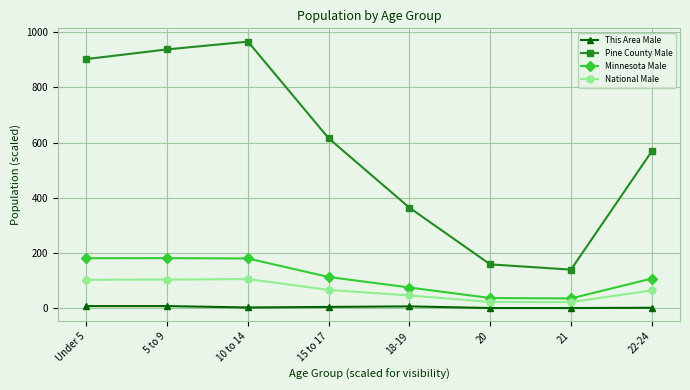

What is the sum of the This Area Male values at Under 5 and 22-24?

10.0